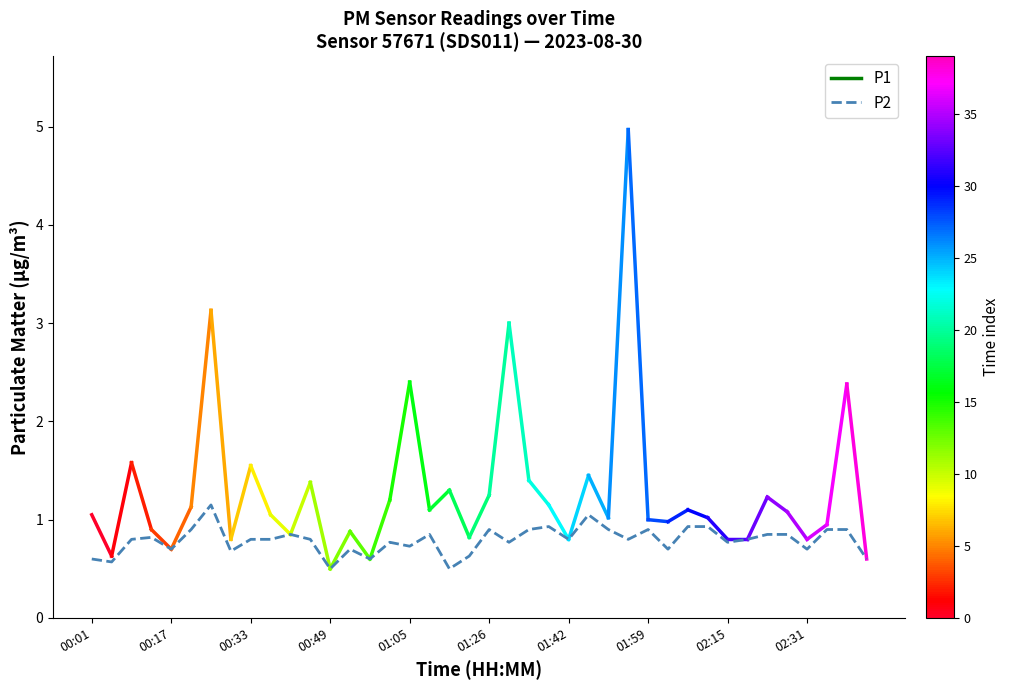

What is the smallest value displayed?

0.5